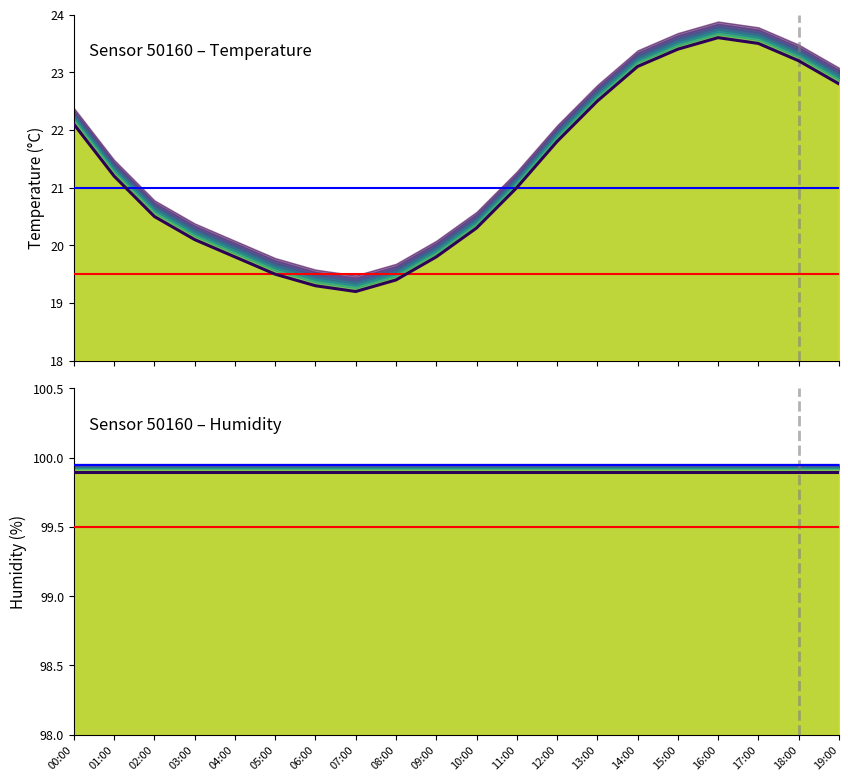

What is the approximate value at 14:00?

23.1